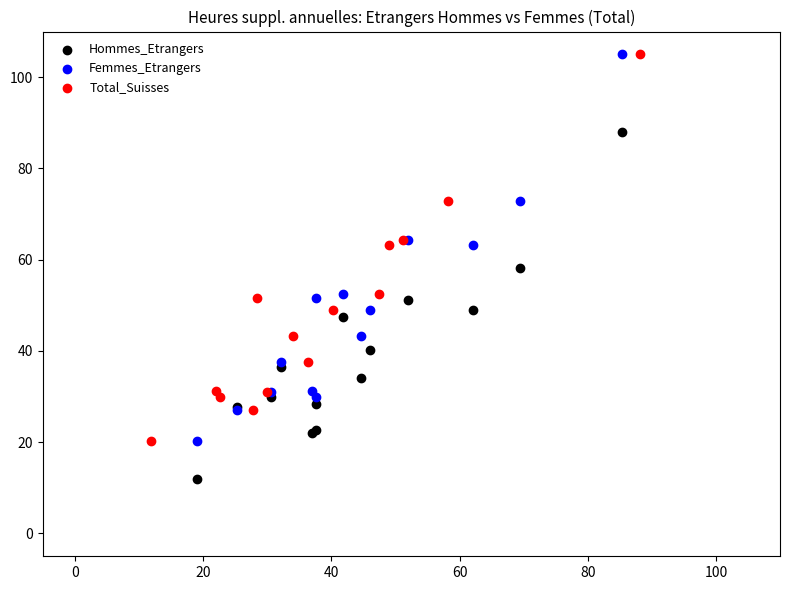

Which series contains the lowest Y value?

Hommes_Etrangers